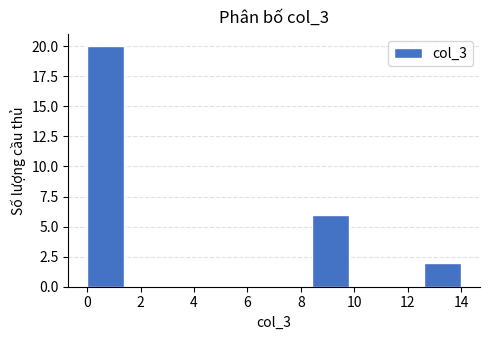

How tall is the bar that spans 8.4 to 9.8 on the x-axis? The values are not printed on the chart, so give them approximately, as read against the axis.

6